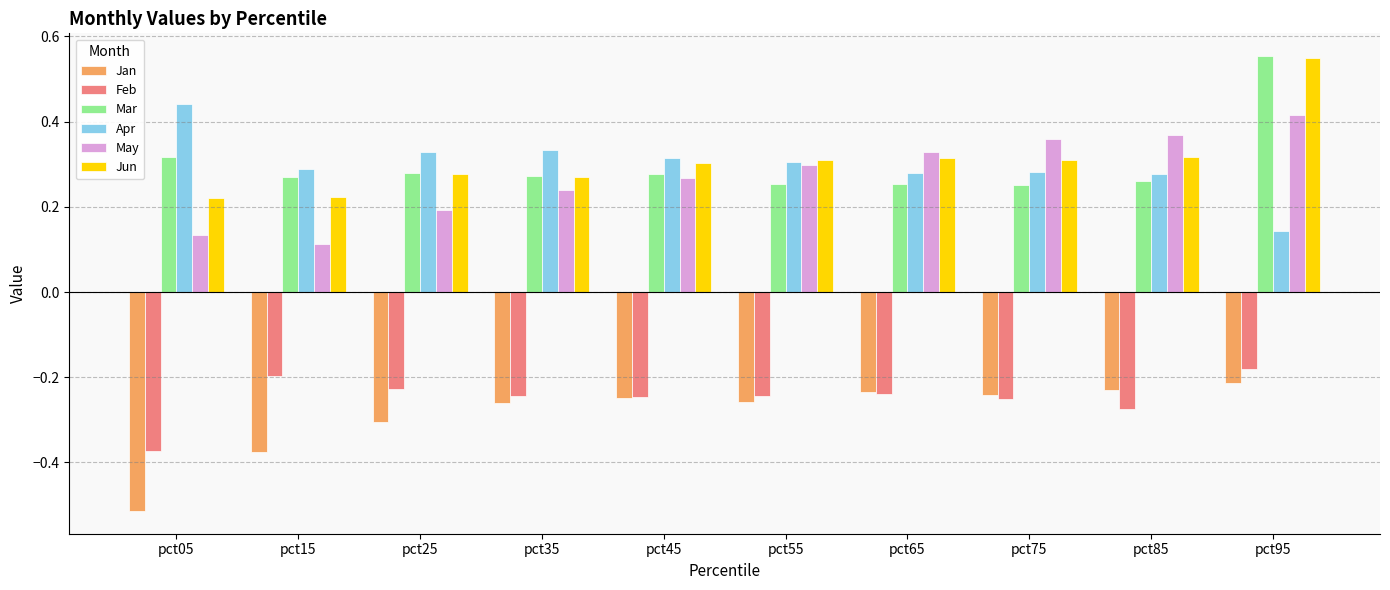

Count the number of data series in this chart.

6